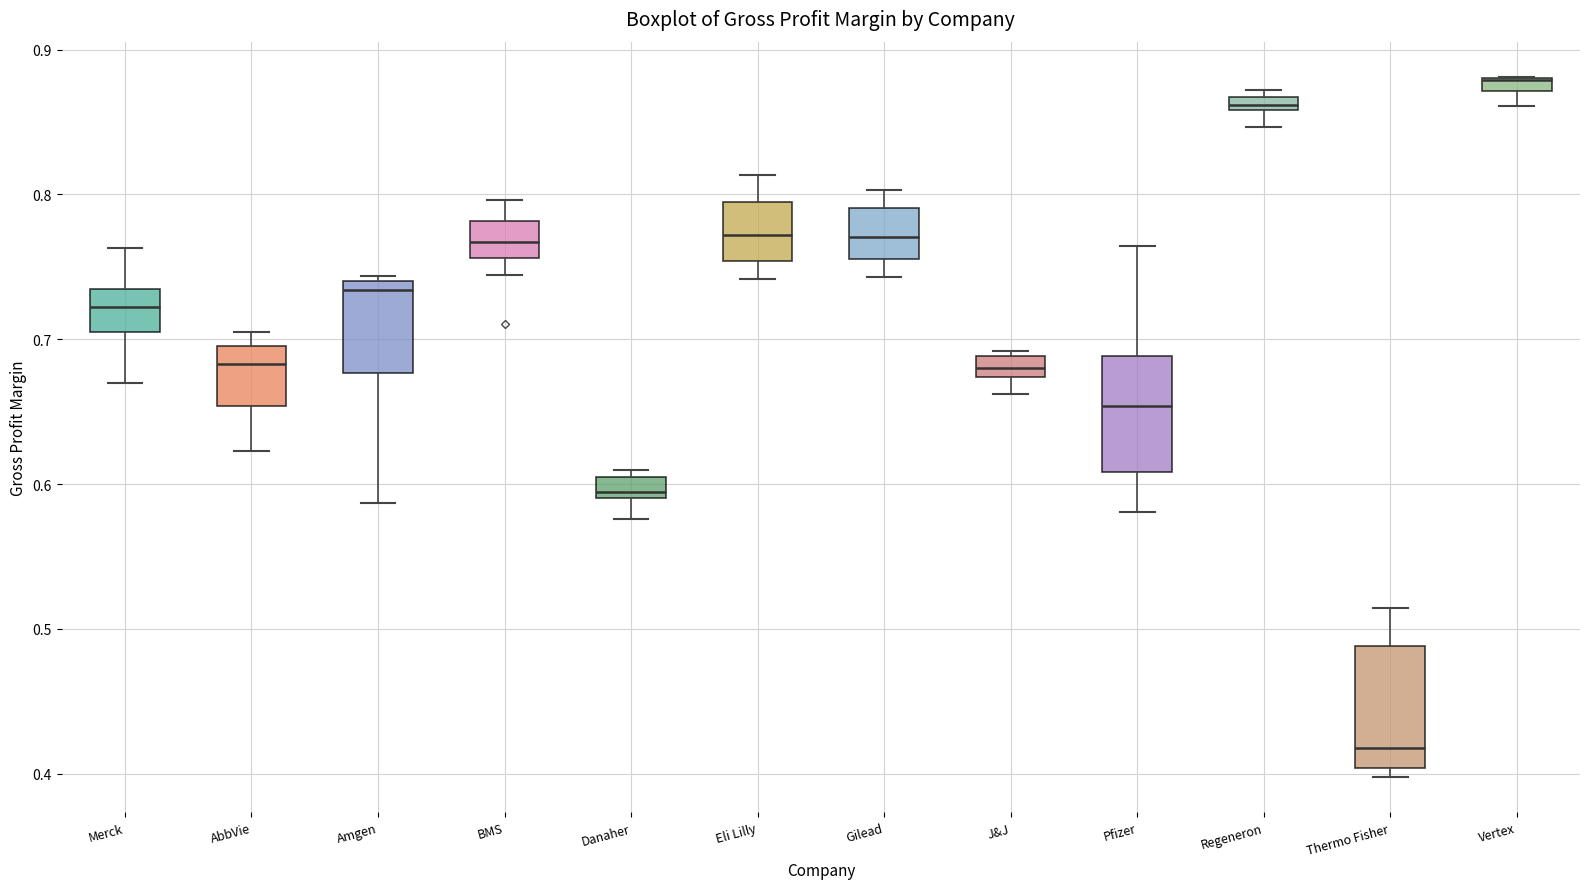

Where is the lower edge of the box for AbbVie on the y-axis? The values are not printed on the chart, so give them approximately, as read against the axis.

0.65